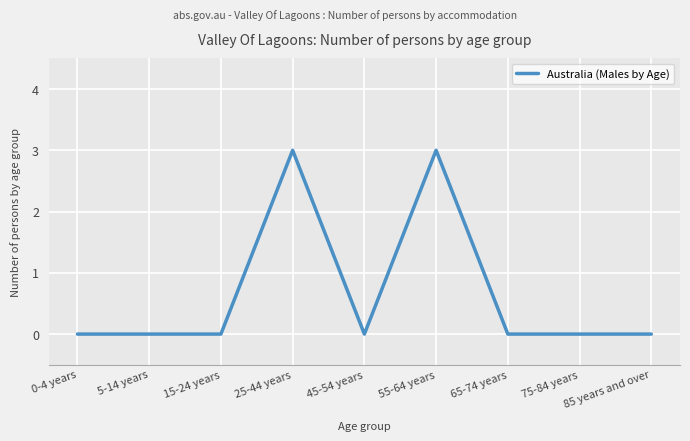

Reading left to right, transcribe all the data shown in this chart.

0-4 years=0	5-14 years=0	15-24 years=0	25-44 years=3	45-54 years=0	55-64 years=3	65-74 years=0	75-84 years=0	85 years and over=0